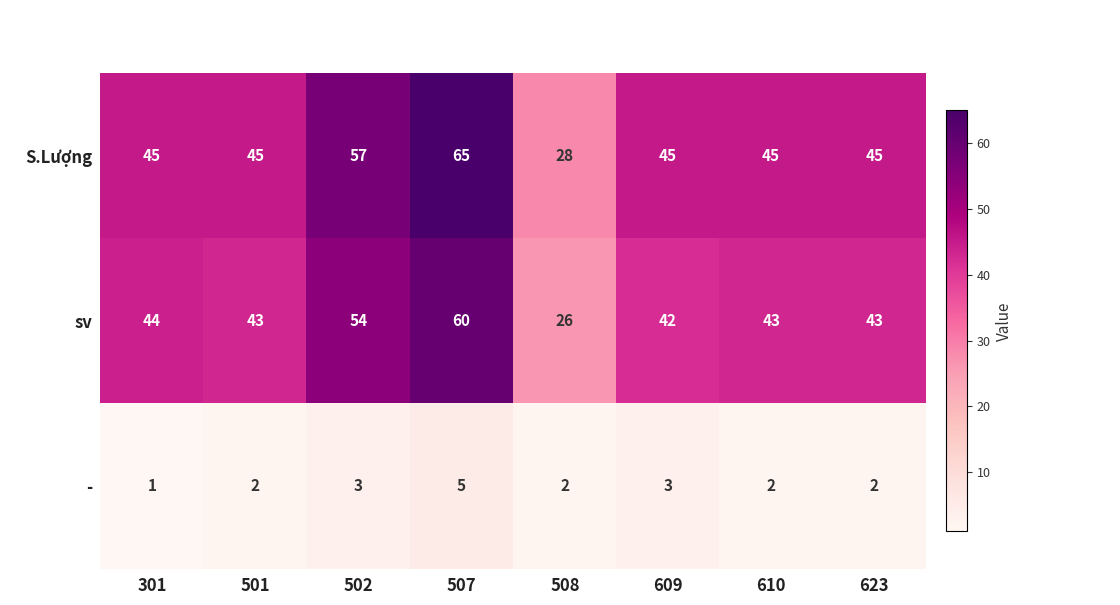

True or false: - has a value of 8 at 507.

False